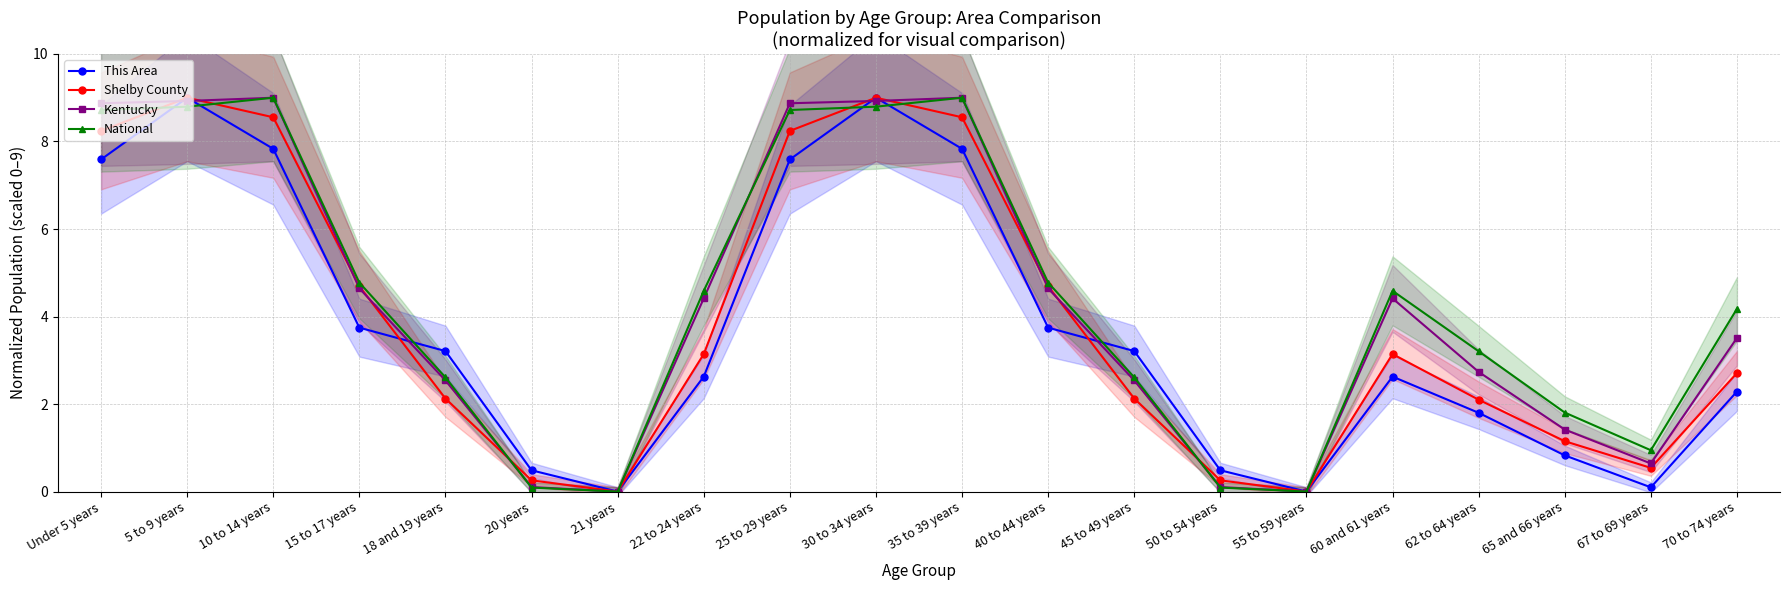

Between which two adjacent categories do This Area and National first intersect?

Under 5 years and 5 to 9 years